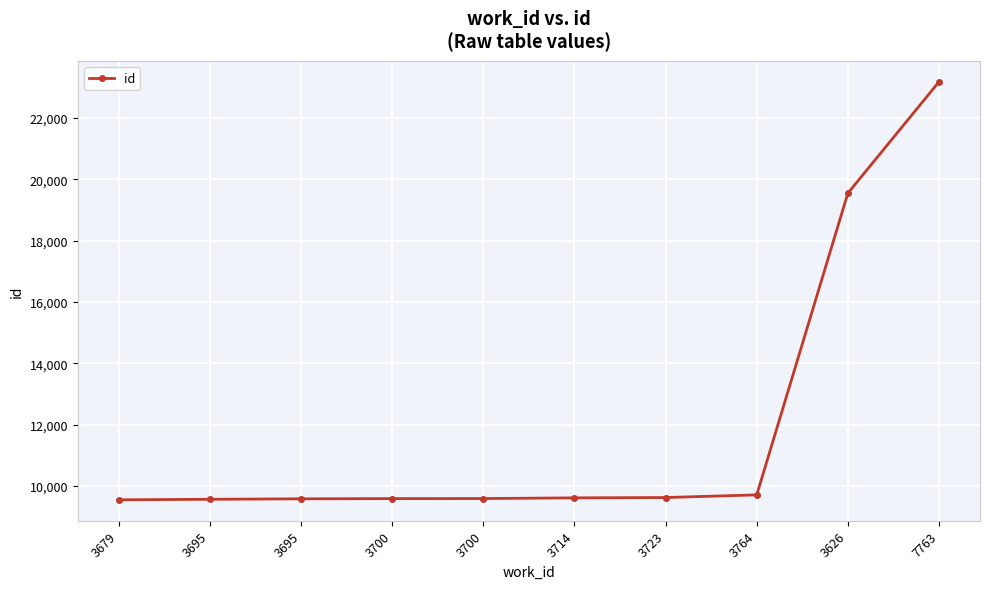

What is the label of the 10th point from the right?

3679